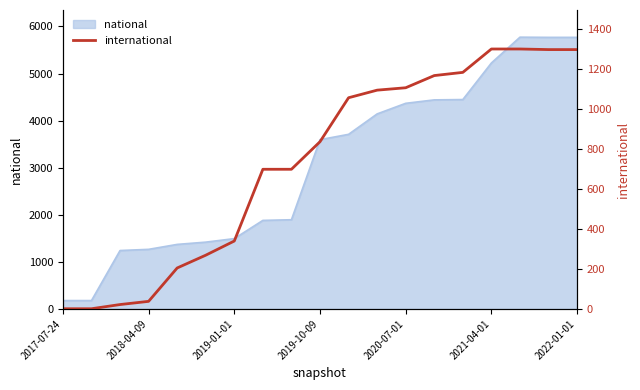

What is the minimum value shown in the chart?

1